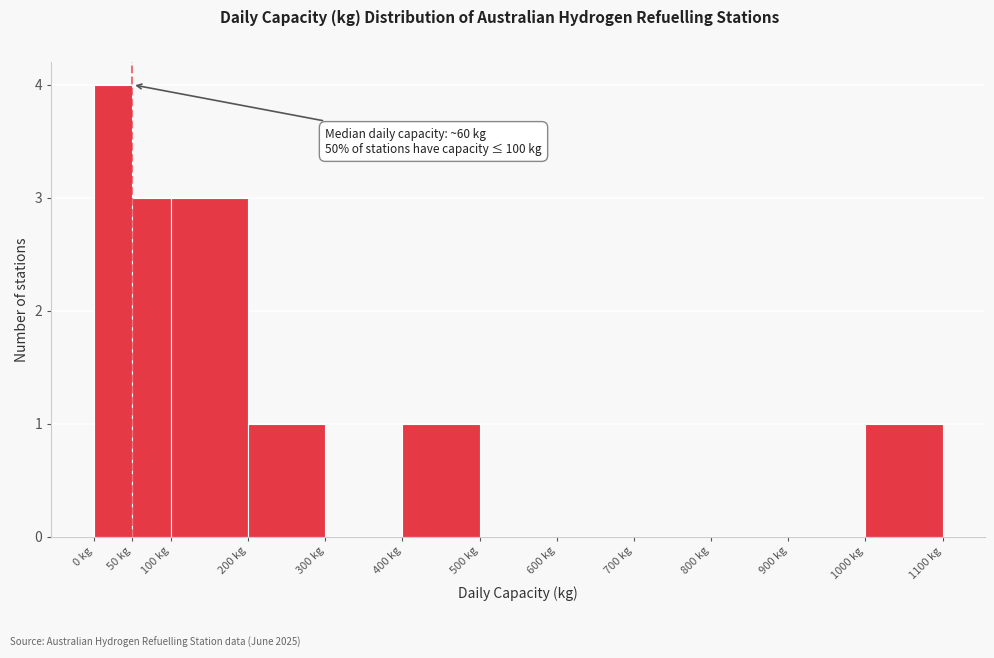

Over which range of the x-axis is the bar tallest?

0 to 50